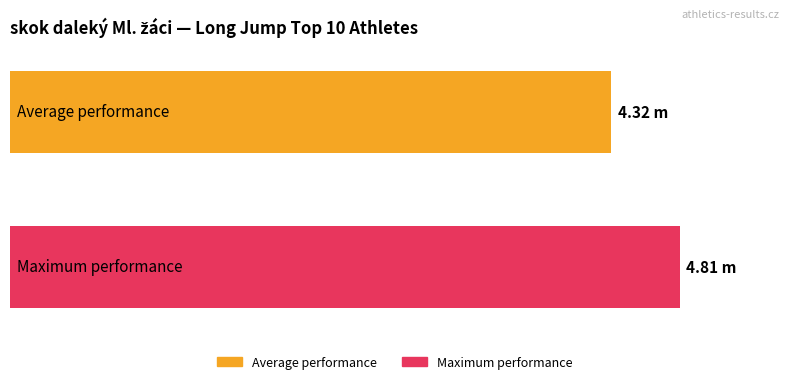

Are the bars grouped side by side (vs. stacked)?

Yes